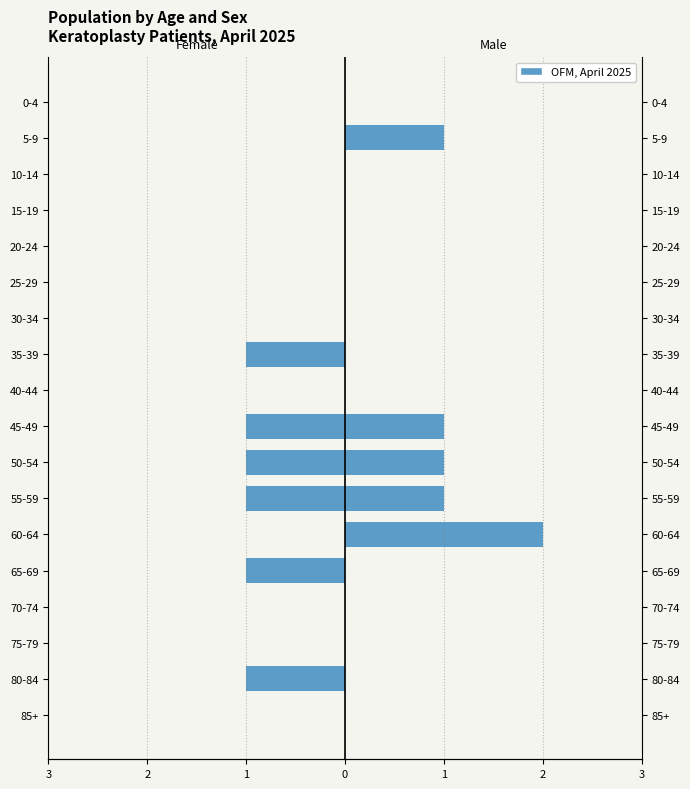

The value of Male at 10-14 is -1. True or false?

False